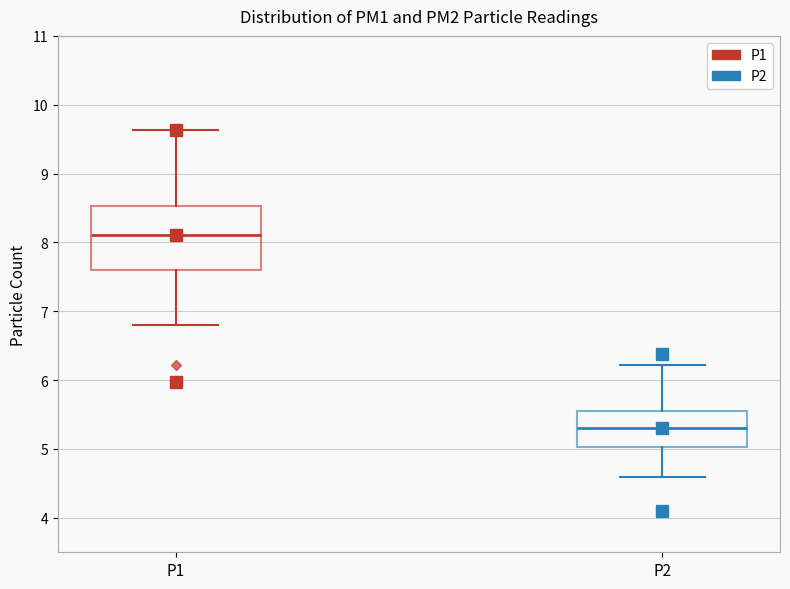

Reading left to right, read every box against the y-axis: the position of its median line, the range the box covers, and the ends of its whiskers. The values are not printed on the chart, so give them approximately, as read against the axis.

P1: median 8.1, box 7.6 to 8.5, whiskers 6.8 to 9.6
P2: median 5.3, box 5.0 to 5.5, whiskers 4.6 to 6.2